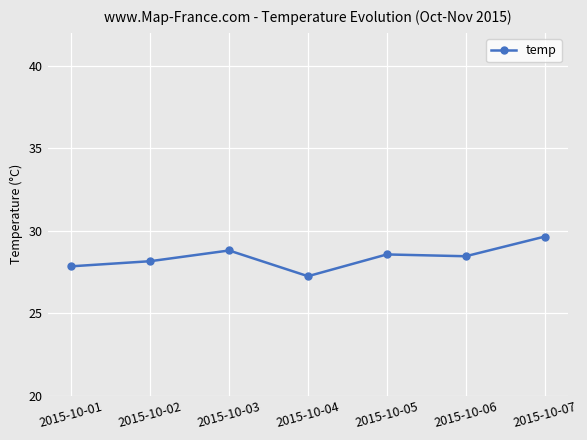

True or false: the data shows 27.9 at 2015-10-01.

True